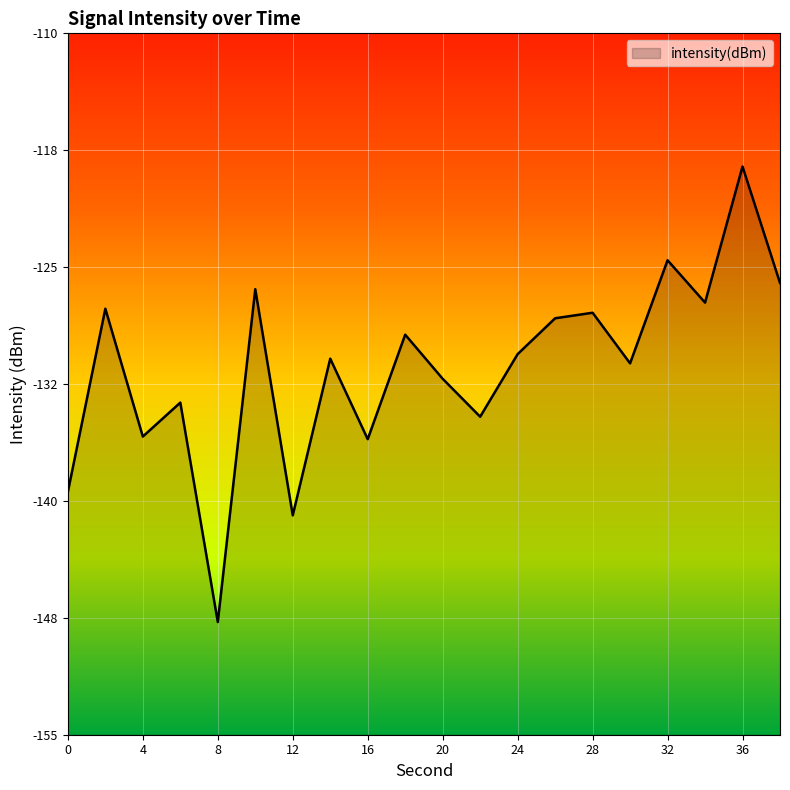

What is the value of the 13th point from the left?

-130.6